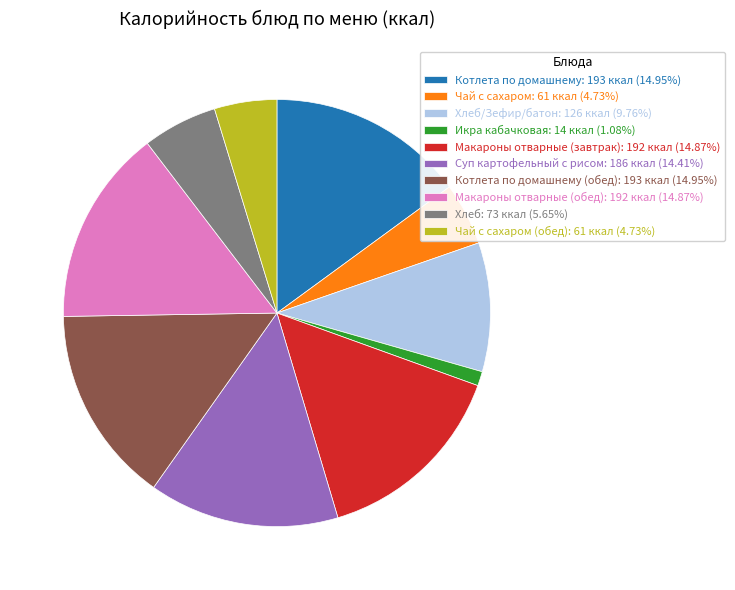

Is the sum of Макароны отварные (завтрак): 192 ккал (14.87%) and Чай с сахаром (обед): 61 ккал (4.73%) greater than half?

No